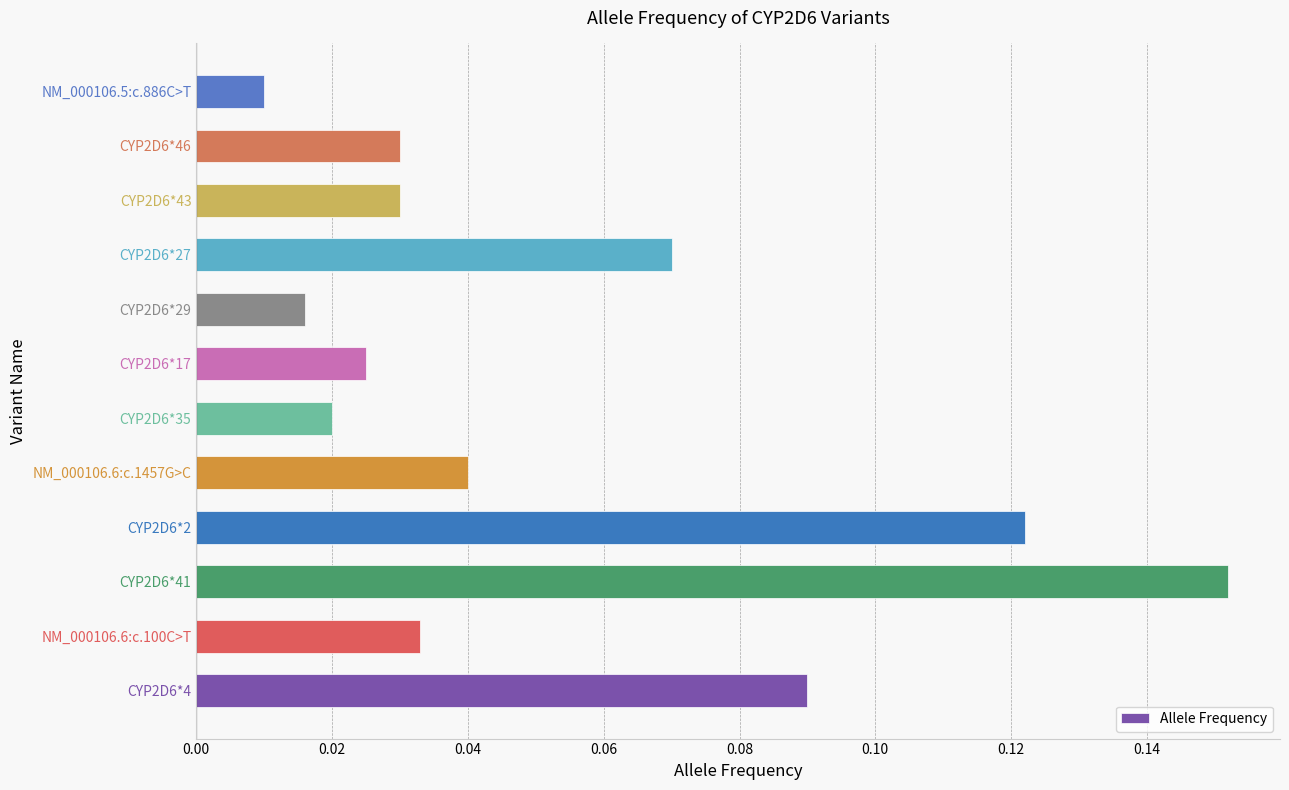

Between CYP2D6*41 and CYP2D6*17, which is larger?

CYP2D6*41